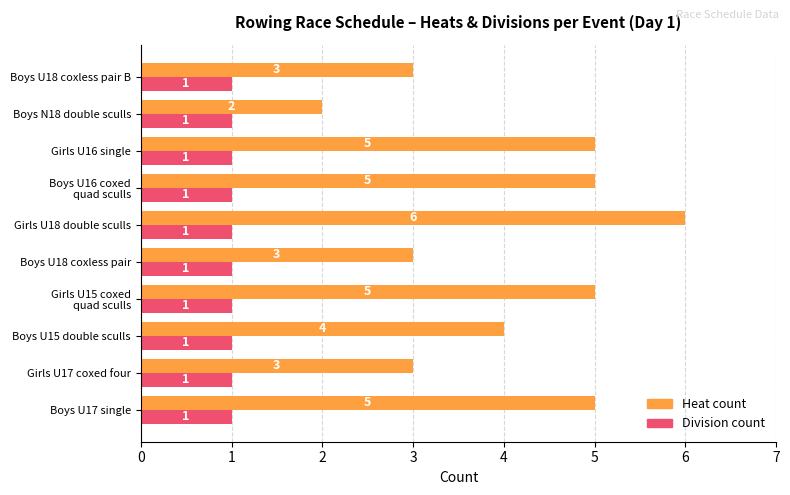

List the series in order of their overall mean, highest first.

Heat count, Division count